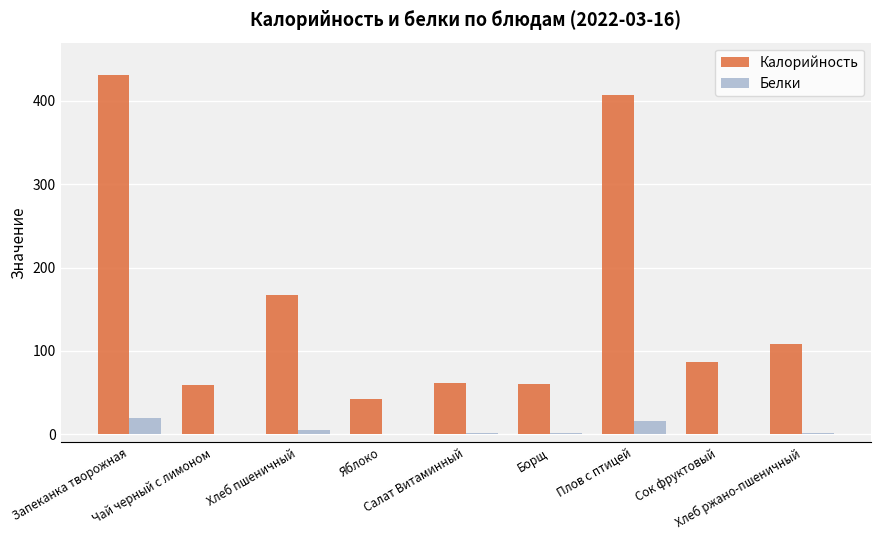

The value of Белки at Запеканка творожная is 19.3. True or false?

True